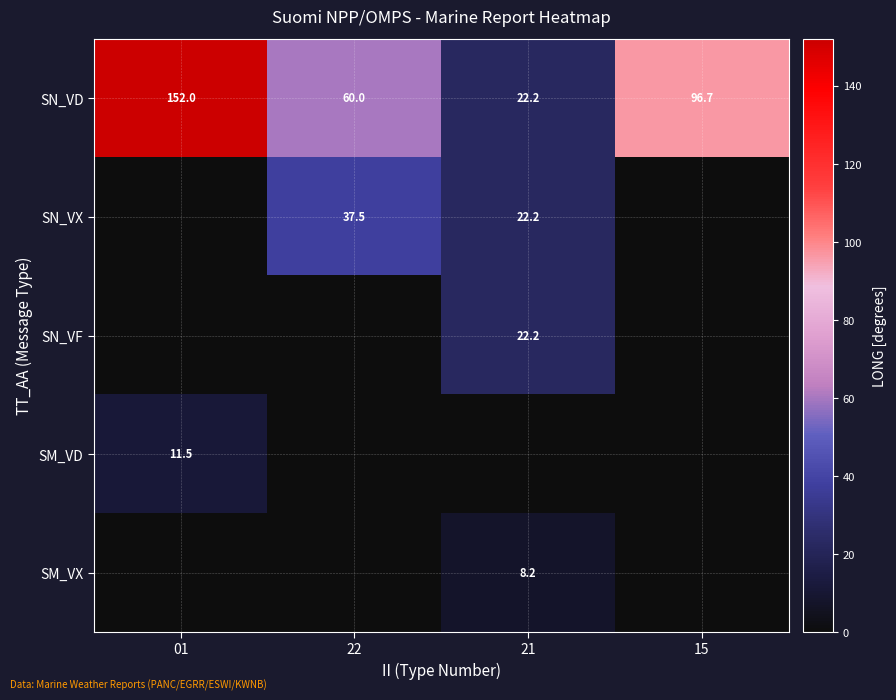

What is the approximate value of SN_VD at 21?

22.2